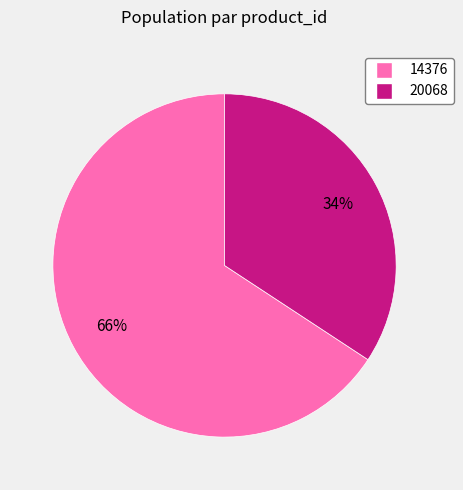

To the nearest percent, what is the average slice percentage?

50%